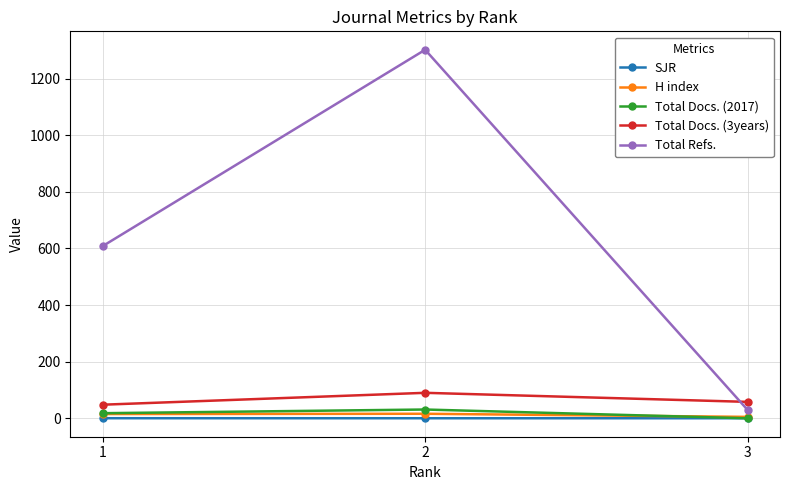

Which series has the largest range (max minus min)?

Total Refs.